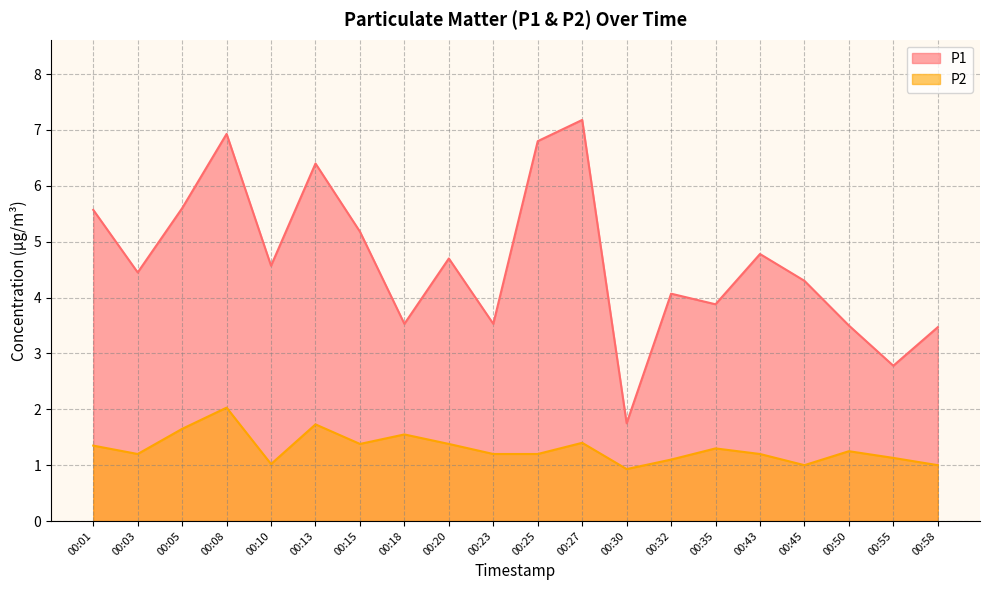

Reading left to right, extract all data points from this chart.

P1: 5.6	4.5	5.6	6.9	4.6	6.4	5.2	3.5	4.7	3.5	6.8	7.2	1.8	4.1	3.9	4.8	4.3	3.5	2.8	3.5
P2: 1.4	1.2	1.6	2.0	1.0	1.7	1.4	1.6	1.4	1.2	1.2	1.4	0.9	1.1	1.3	1.2	1.0	1.2	1.1	1.0